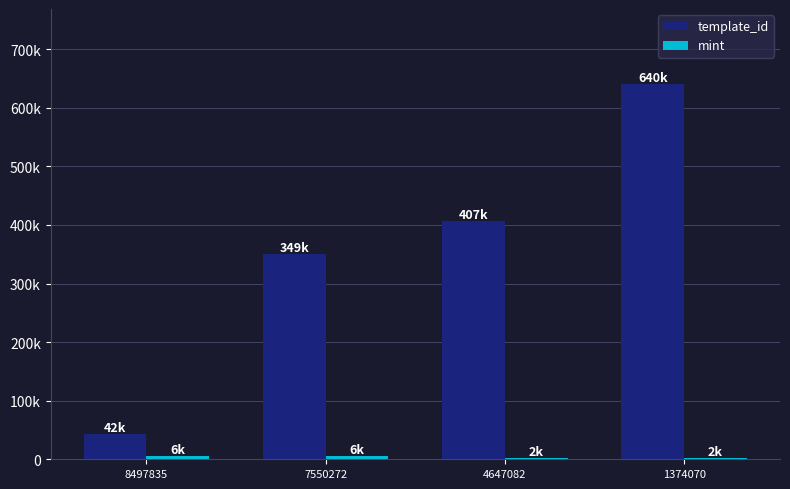

Does the chart contain stacked bars?

No